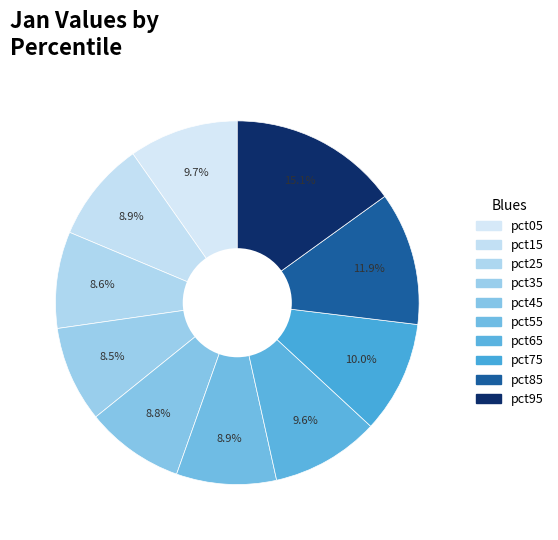

Count the number of slices in the pie.

10